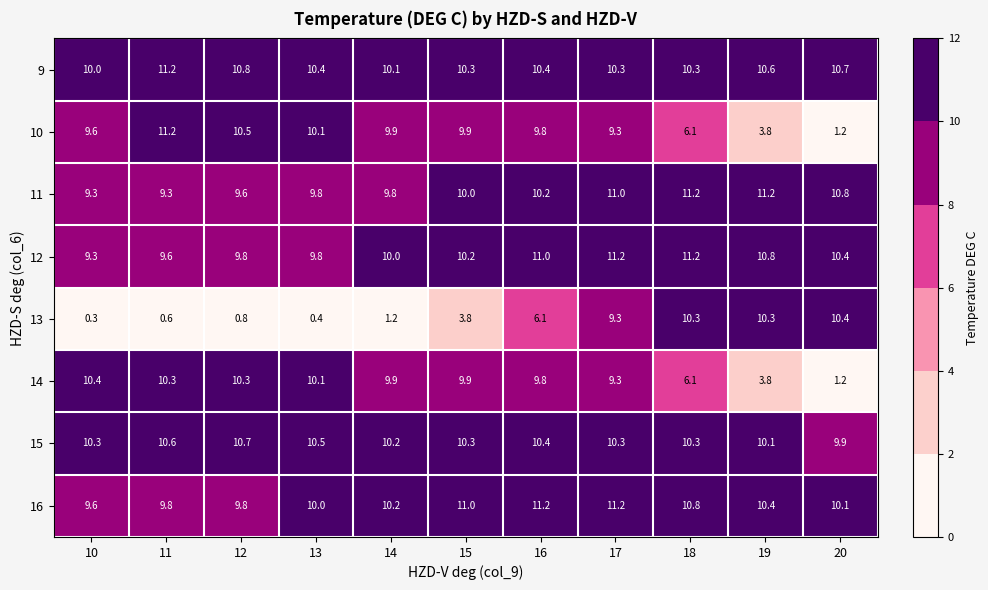

What is the difference between the highest and lowest values at 10?

10.1